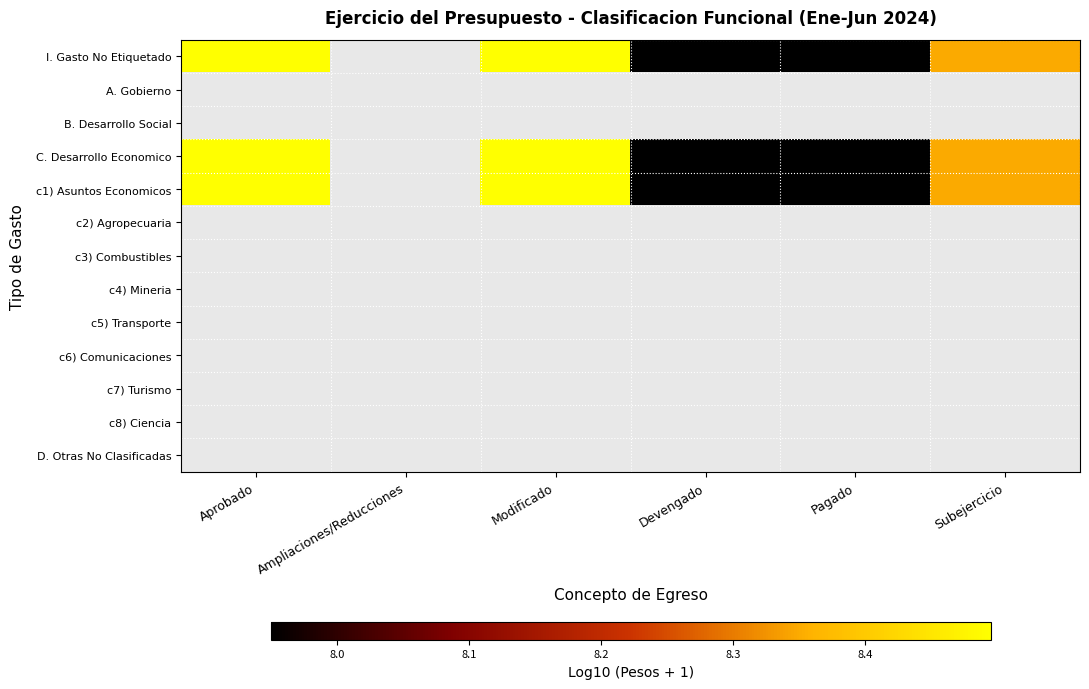

Which category has the highest value across all series?

Aprobado